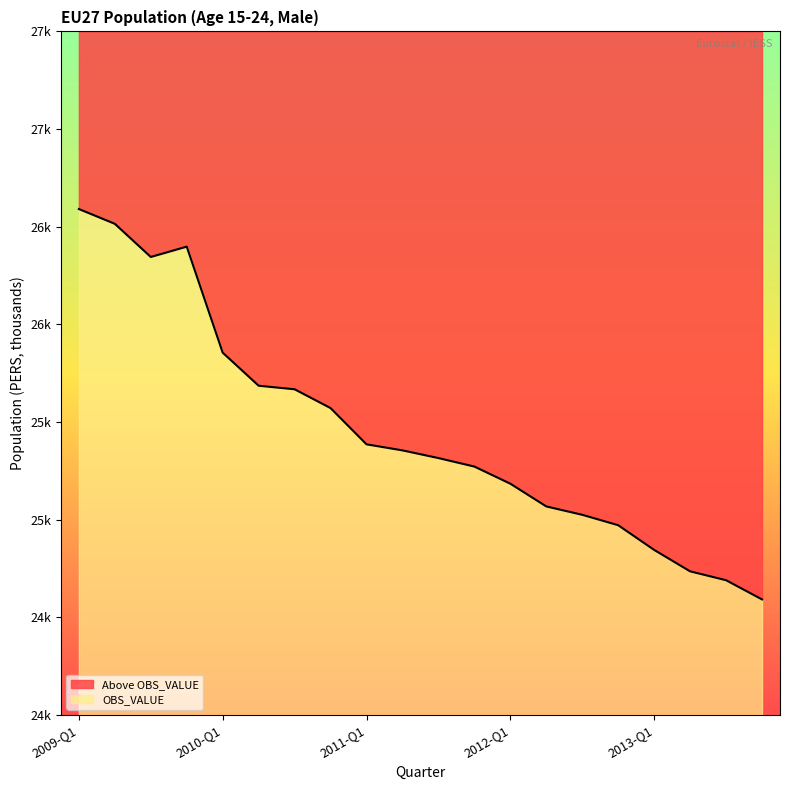

How many points are lower than both their immediate neighbors (excluding endpoints)?

1